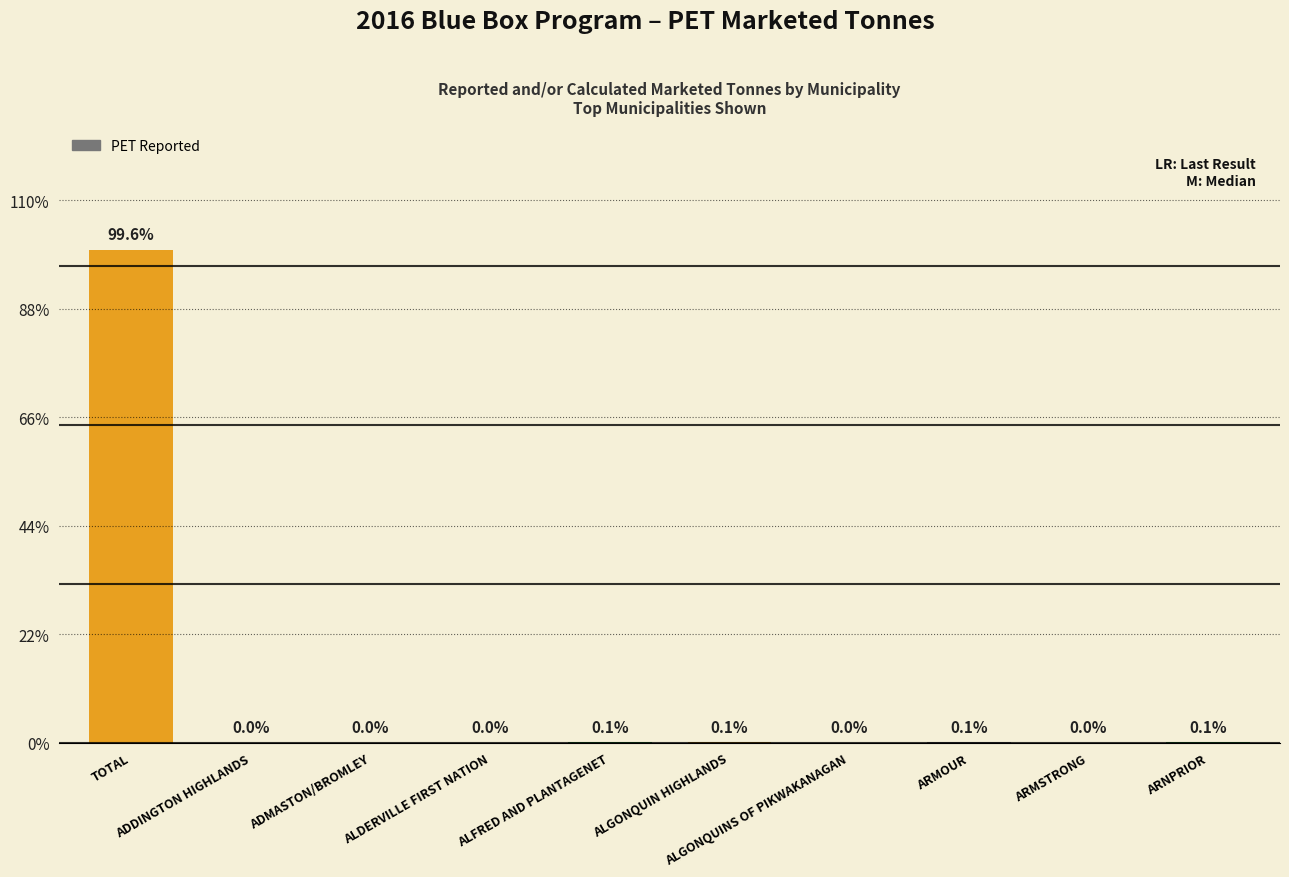

Reading left to right, list all the values displayed in this chart.

TOTAL=44194.1	ADDINGTON HIGHLANDS=17.5	ADMASTON/BROMLEY=12.6	ALDERVILLE FIRST NATION=2.7	ALFRED AND PLANTAGENET=25.2	ALGONQUIN HIGHLANDS=24.7	ALGONQUINS OF PIKWAKANAGAN=2.2	ARMOUR=34.7	ARMSTRONG=4.7	ARNPRIOR=43.6